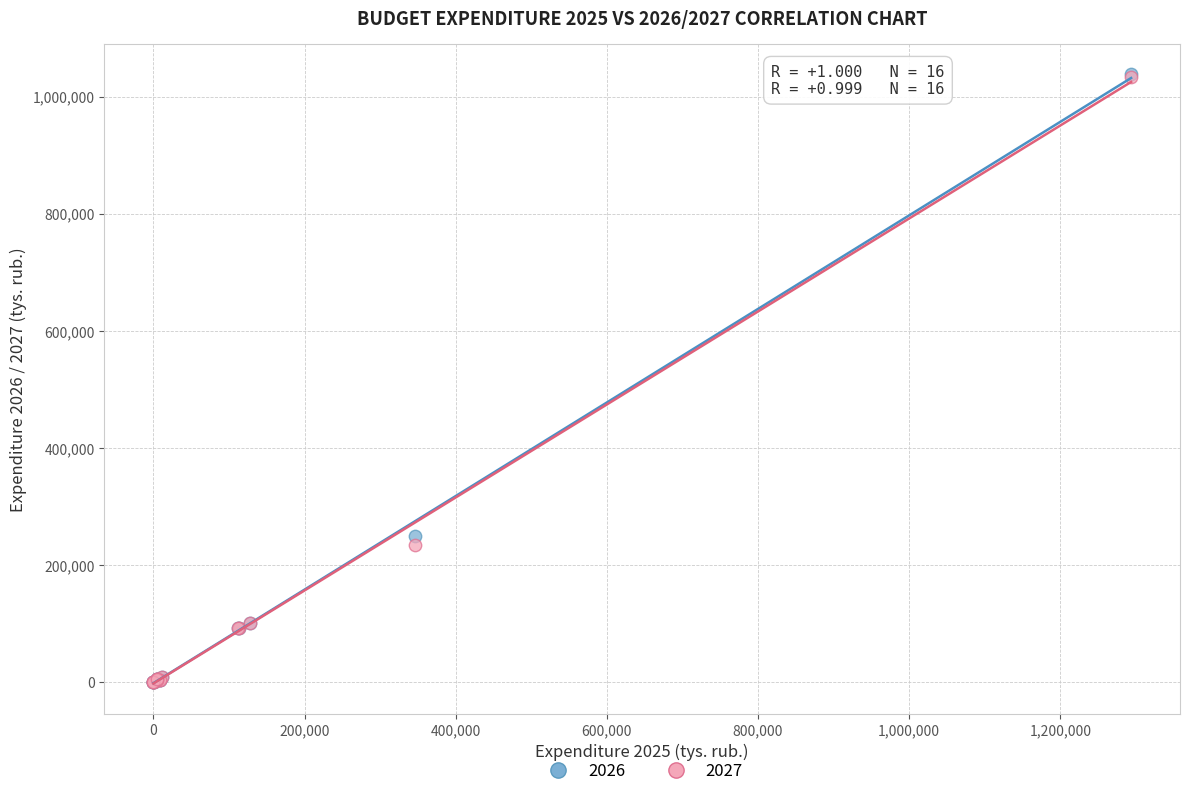

Across all series, what Y value is closest to 518853?

249467.3